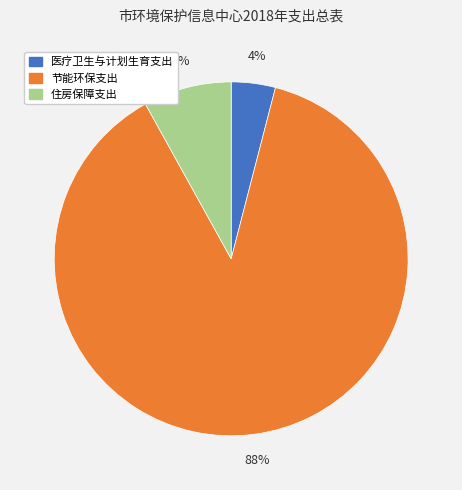

Count the number of slices in the pie.

3